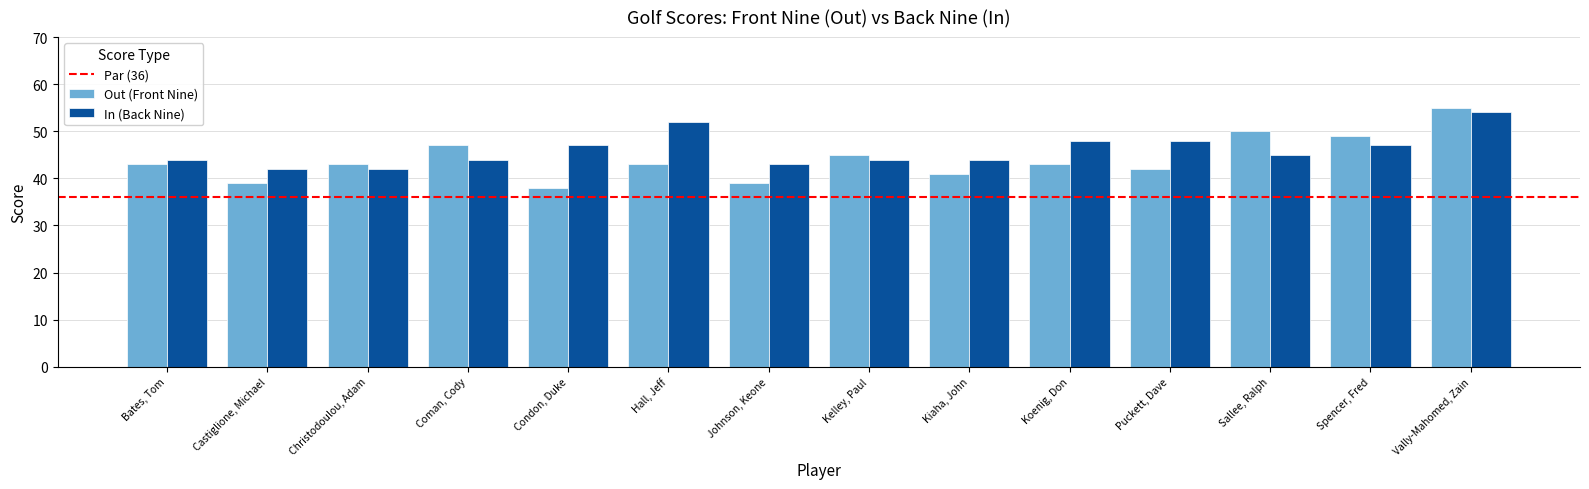

What is the total value across all series at Kelley, Paul?

89